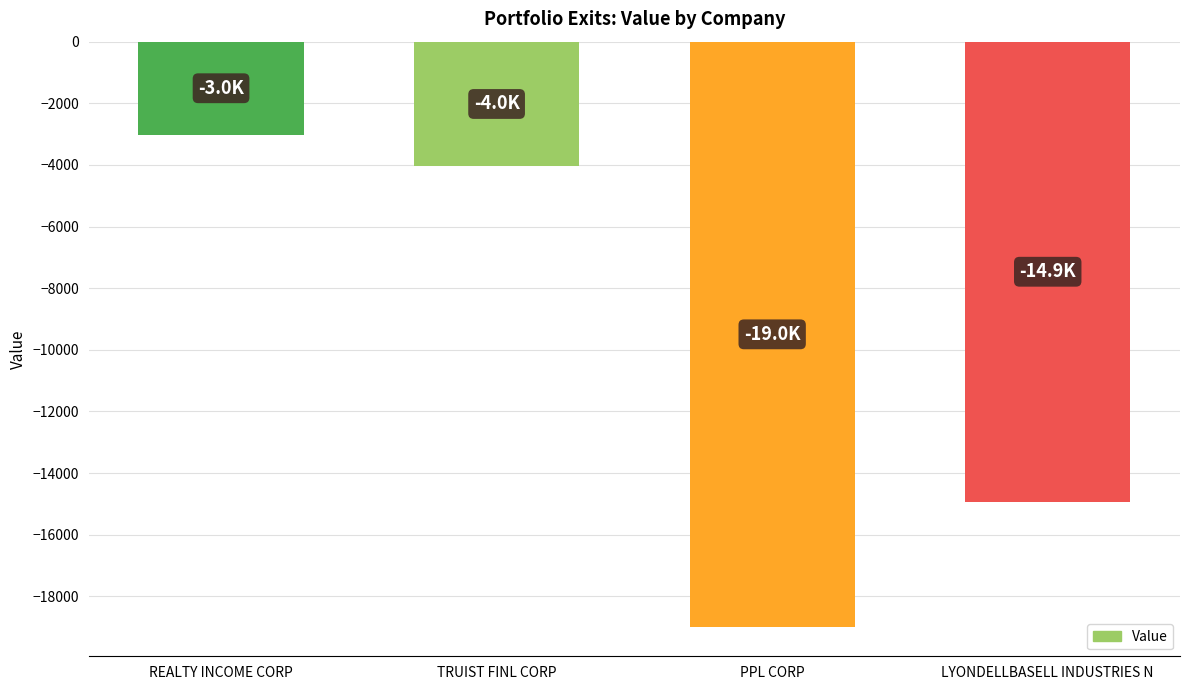

What is the label of the 1st bar from the right?

LYONDELLBASELL INDUSTRIES N